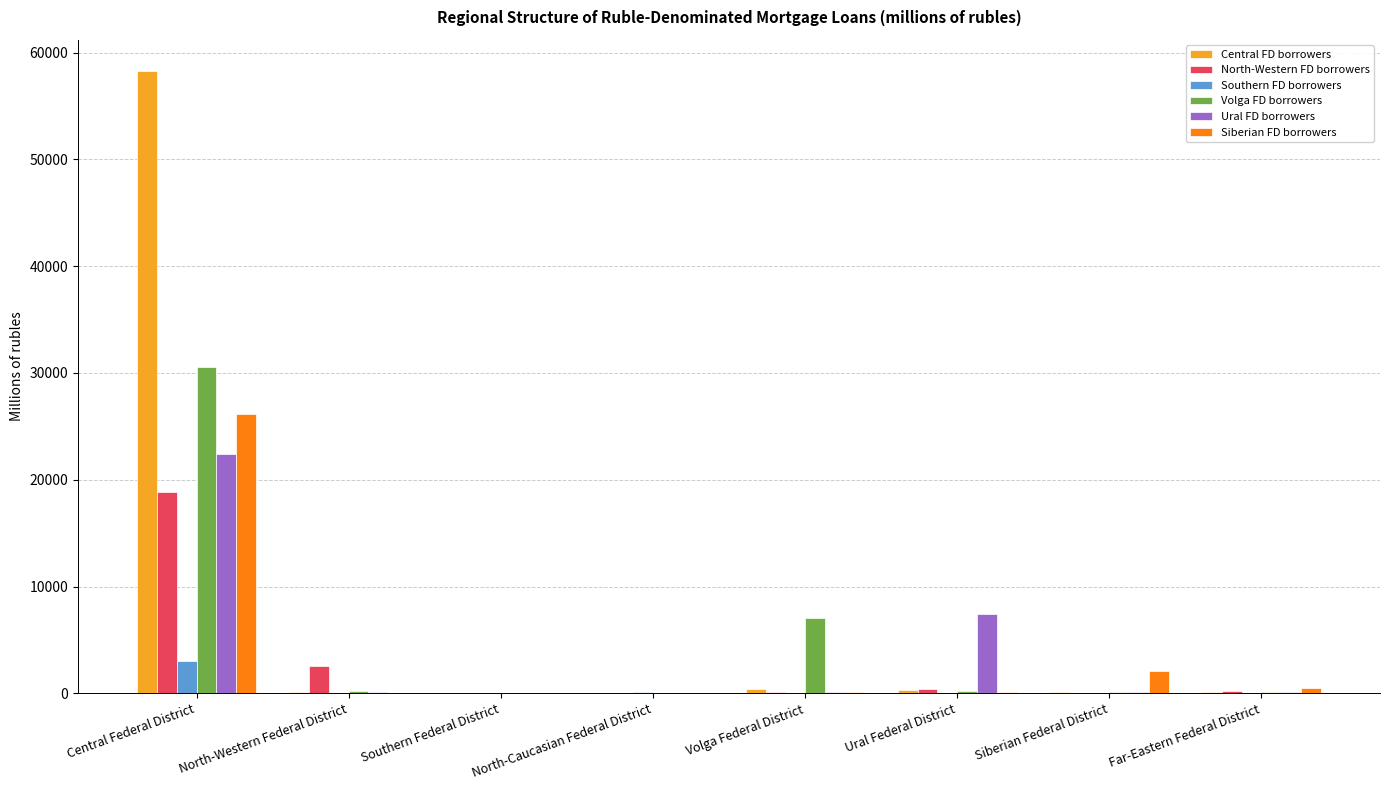

How many series are shown in this chart?

6